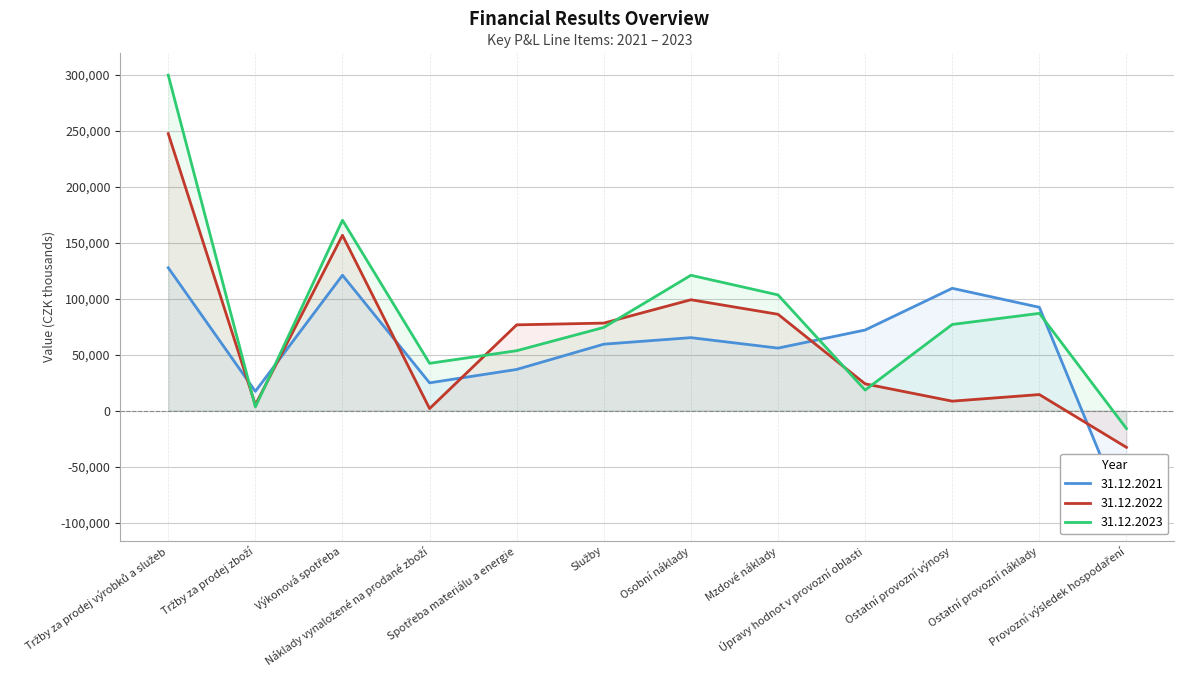

What is the spread (max minus min) of values at Spotřeba materiálu a energie?

39817